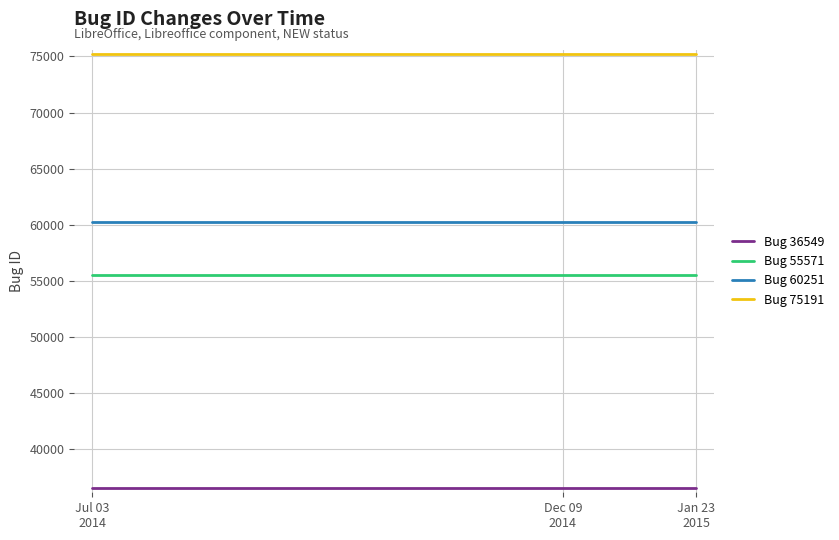

Is it true that Bug 60251 equals 60251 at Jul 03
2014?

True